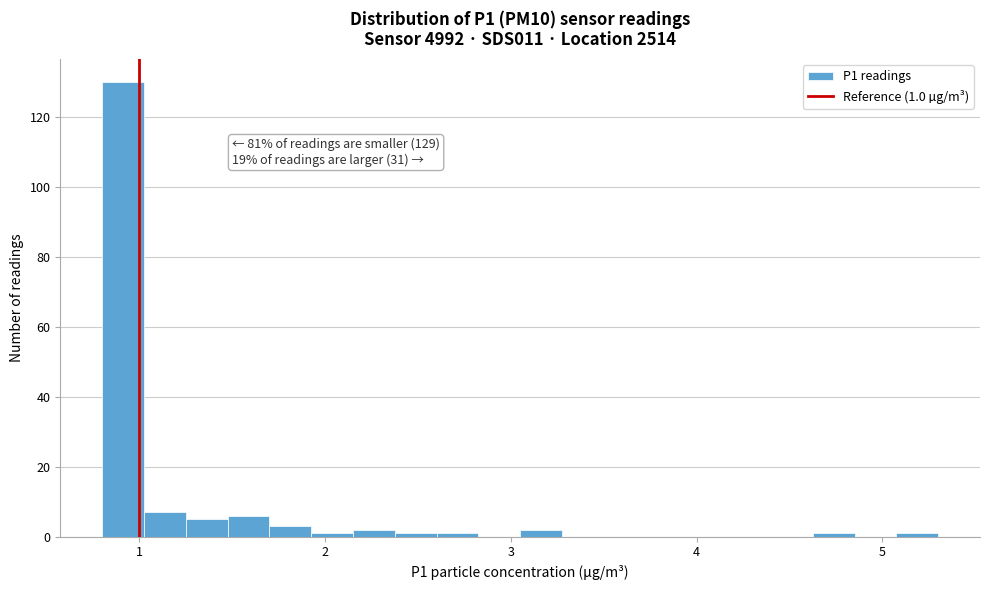

Around what value on the x-axis is the tallest bar? Give the approximate position of its centre, as read against the axis.

0.9